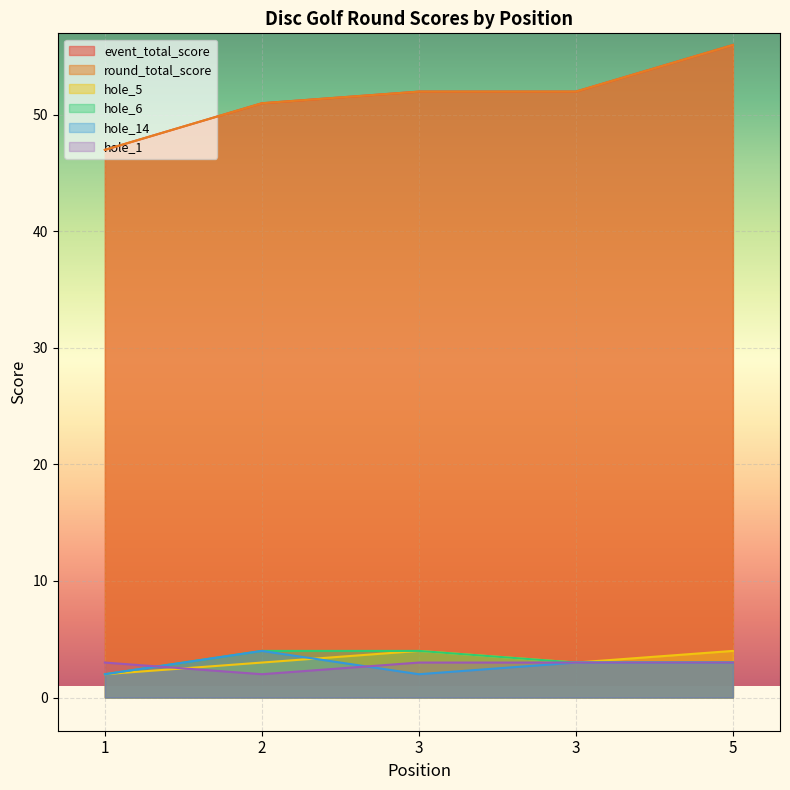

At which label does event_total_score first exceed 52?

5